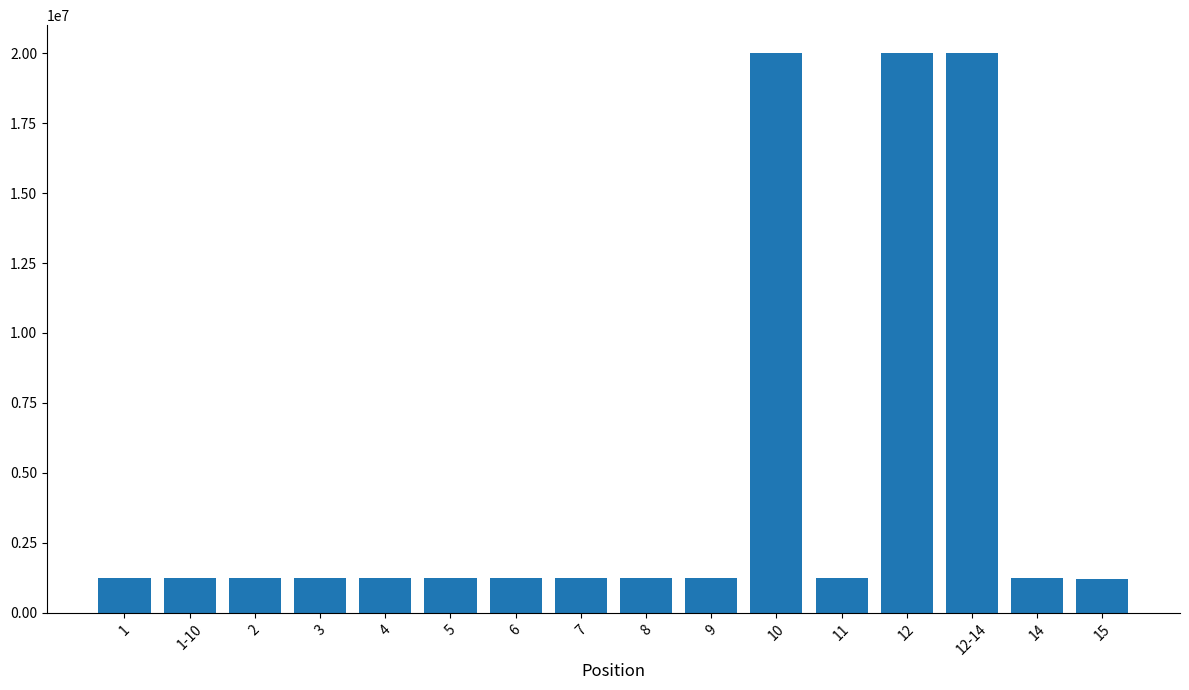

What is the label of the 14th bar from the right?

2